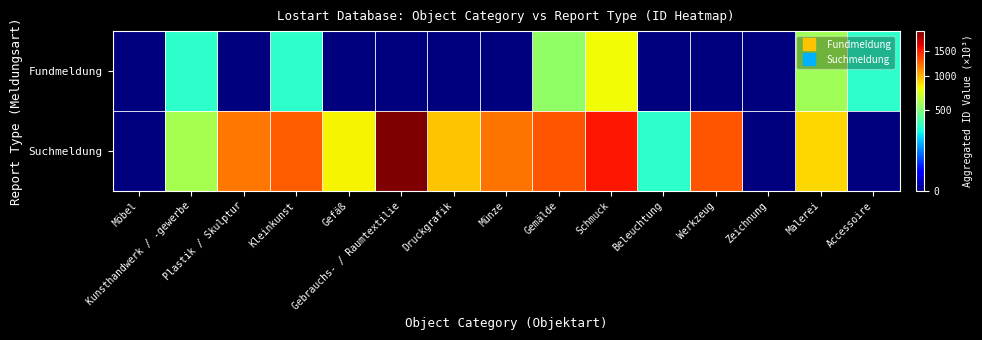

Which series has the widest spread of values?

Suchmeldung